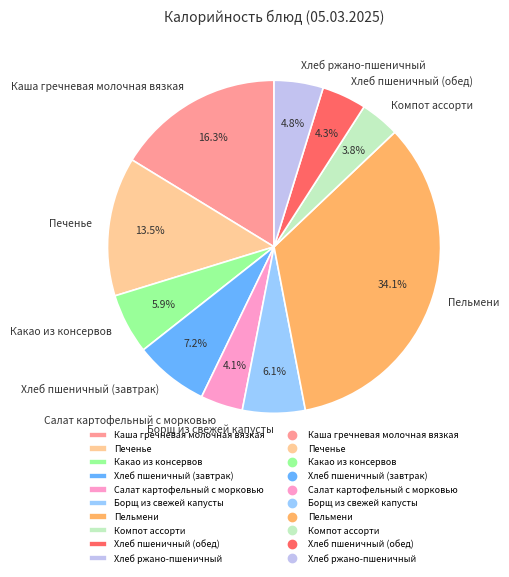

Is the sum of Борщ из свежей капусты and Хлеб пшеничный (завтрак) greater than half?

No